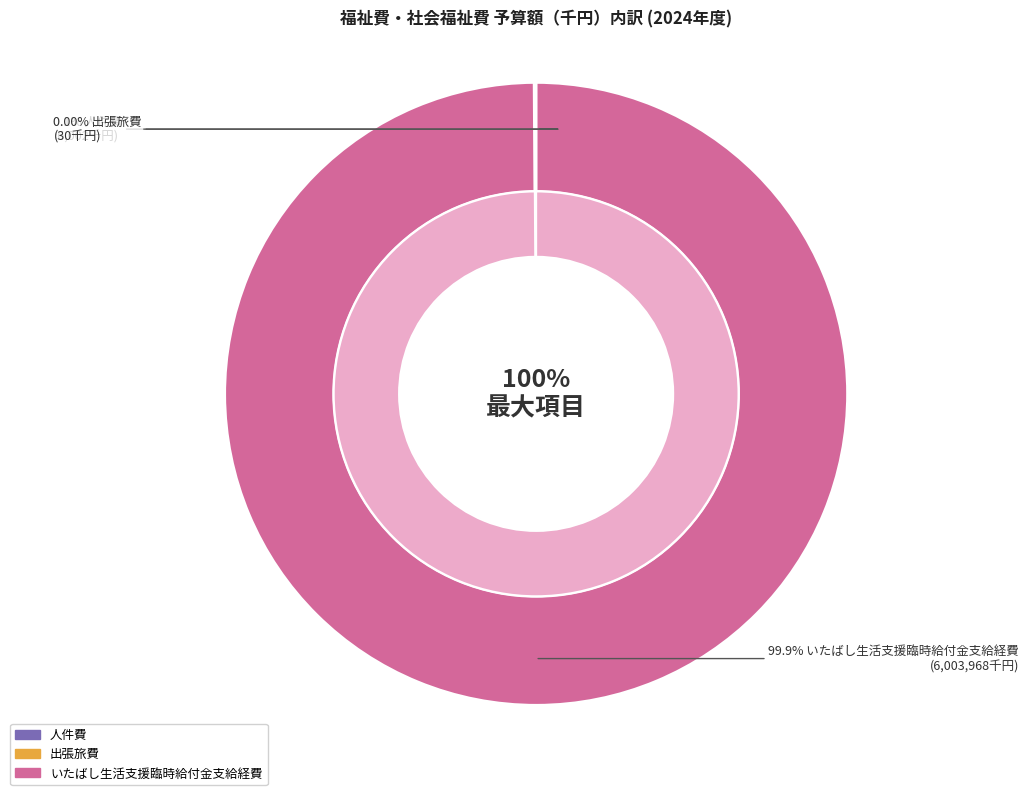

How many slices are in this pie chart?

3